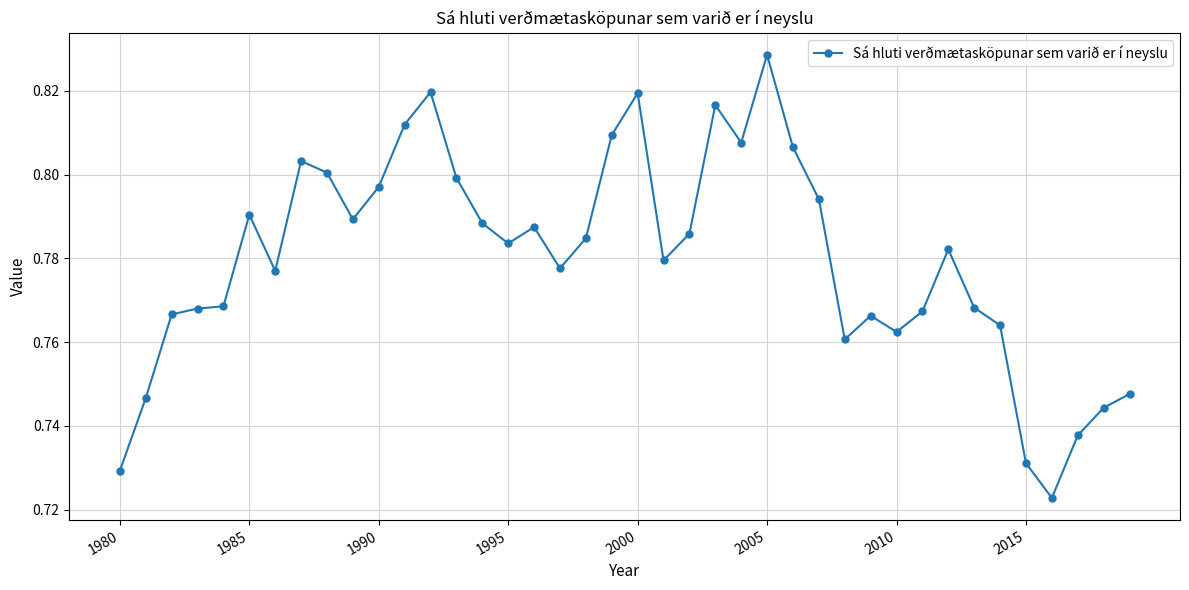

How many values are between 0 and 1?

40